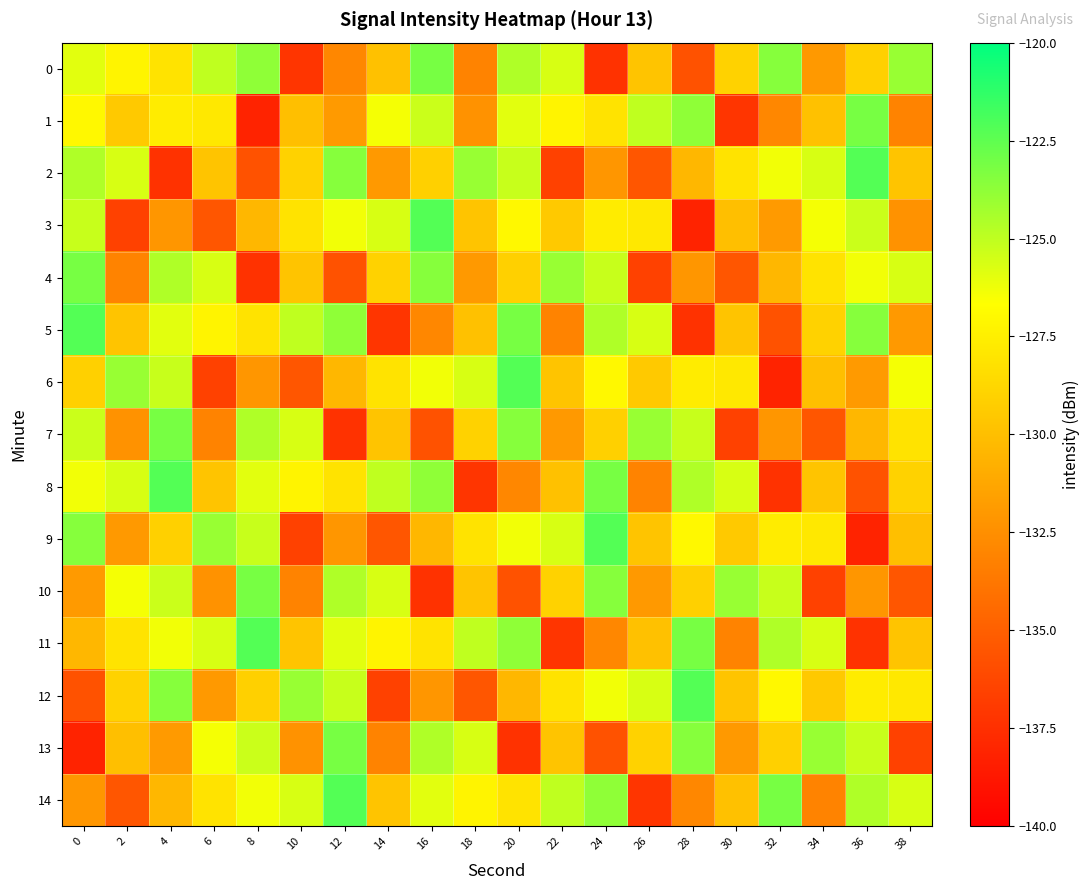

At 22, list the series in order from largest to smallest.

4, 14, 0, 9, 1, 12, 10, 3, 6, 13, 8, 7, 5, 2, 11